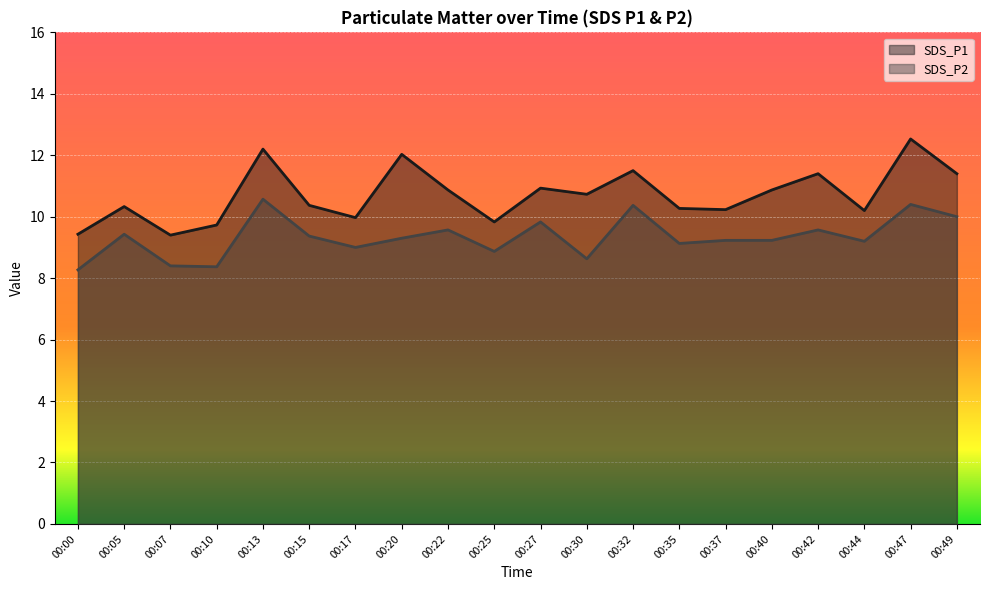

At which label does SDS_P1 reach its peak?

00:47